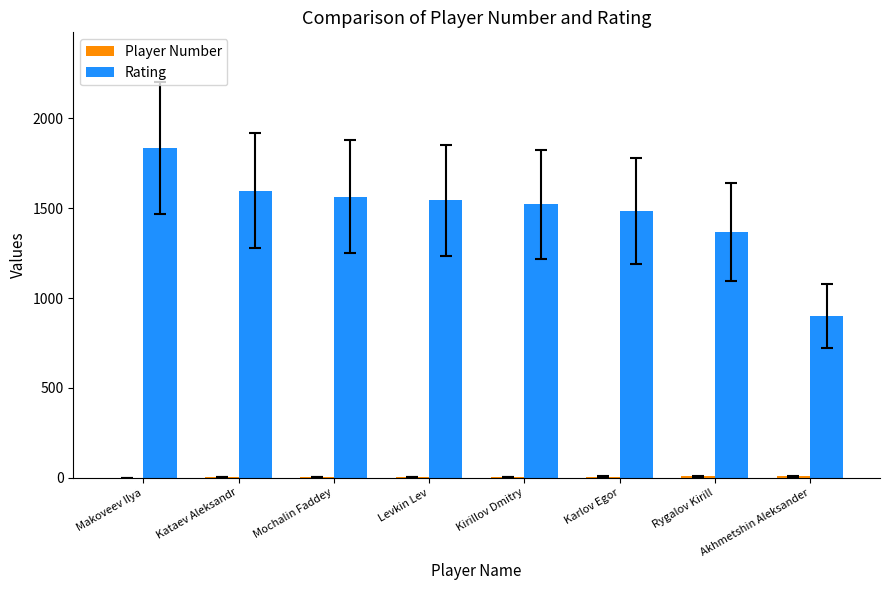

Which category has the highest value in the Rating series?

Makoveev Ilya